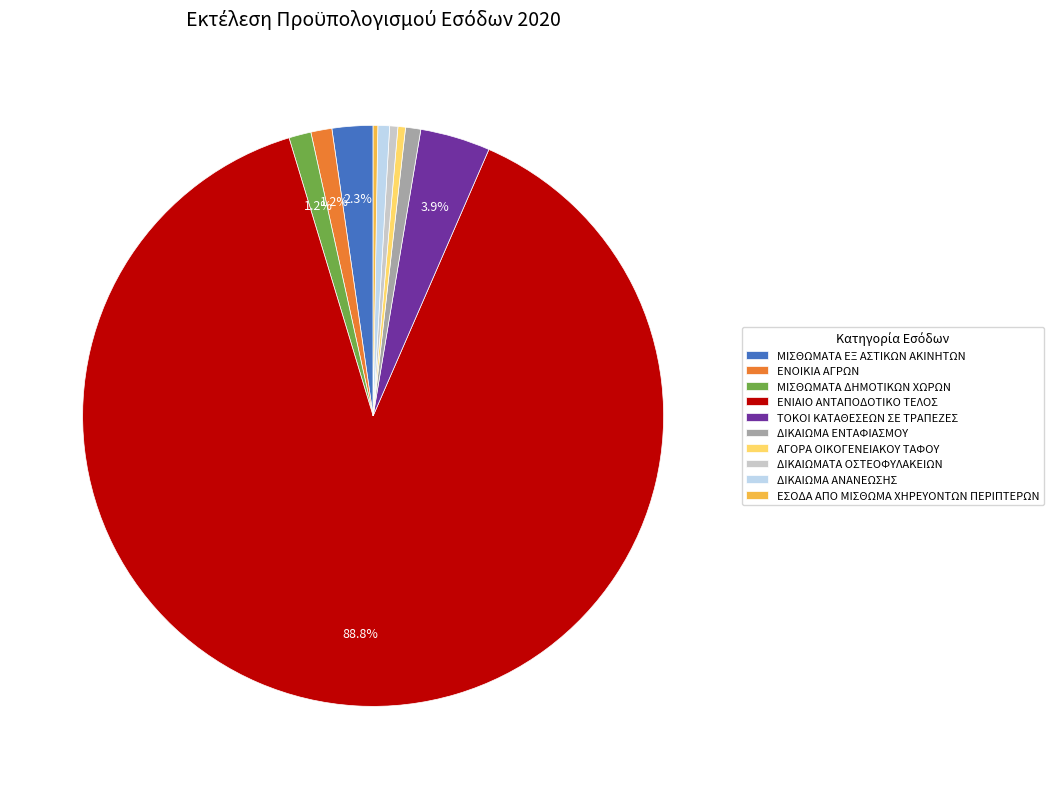

Approximately how many times larger is the value at ΕΝΙΑΙΟ ΑΝΤΑΠΟΔΟΤΙΚΟ ΤΕΛΟΣ compared to ΔΙΚΑΙΩΜΑ ΕΝΤΑΦΙΑΣΜΟΥ?

105.2